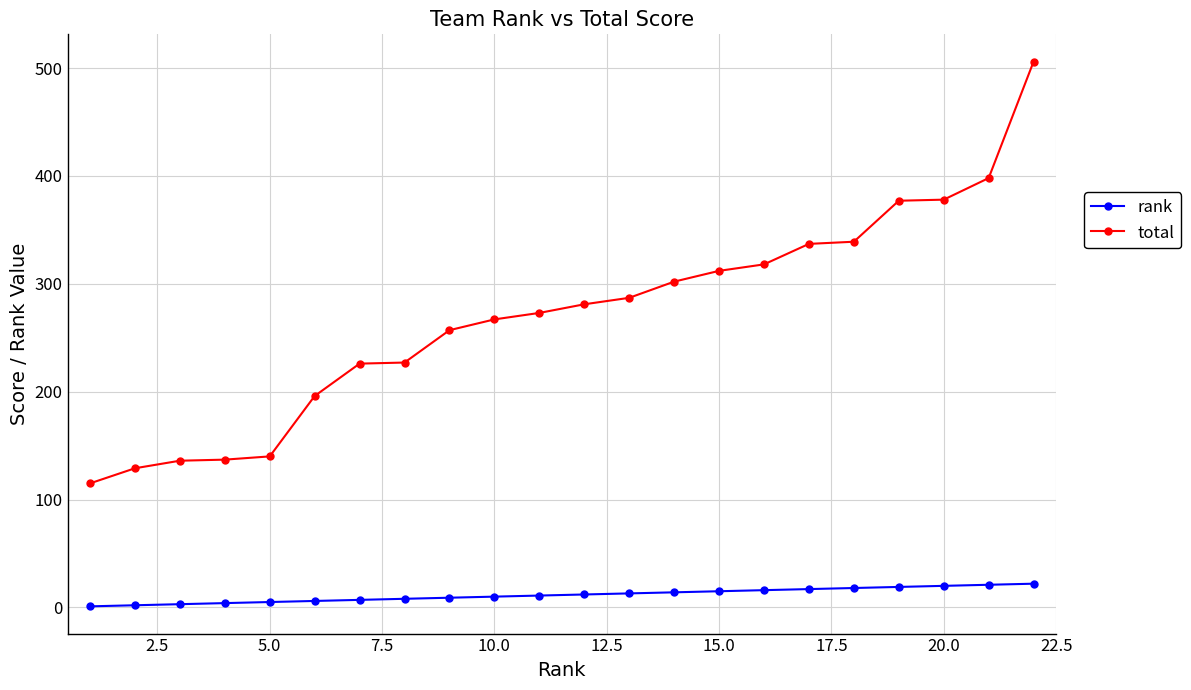

What is the sum of all total values?

5938